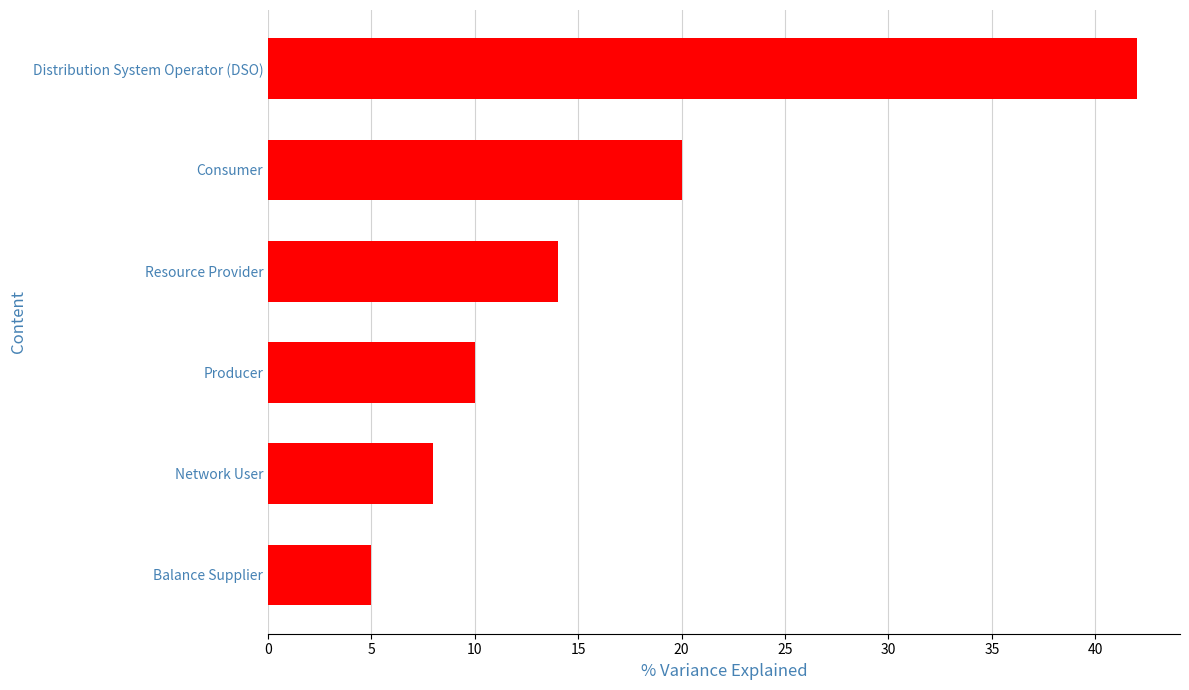

Rank the categories by value from lowest to highest.

Balance Supplier, Network User, Producer, Resource Provider, Consumer, Distribution System Operator (DSO)